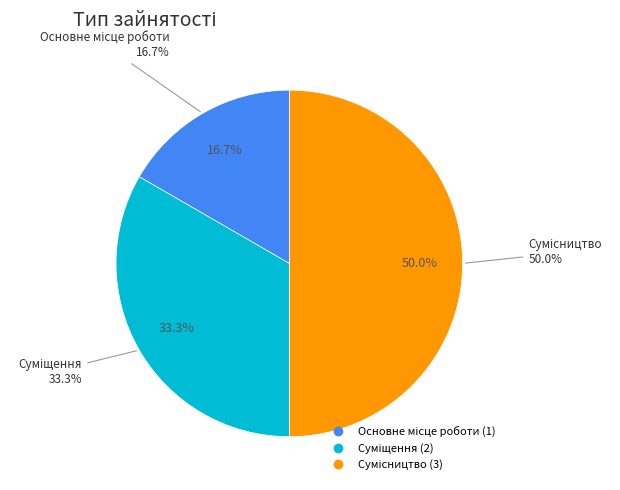

What is the total percentage of Суміщення and Основне місце роботи?

50.0%